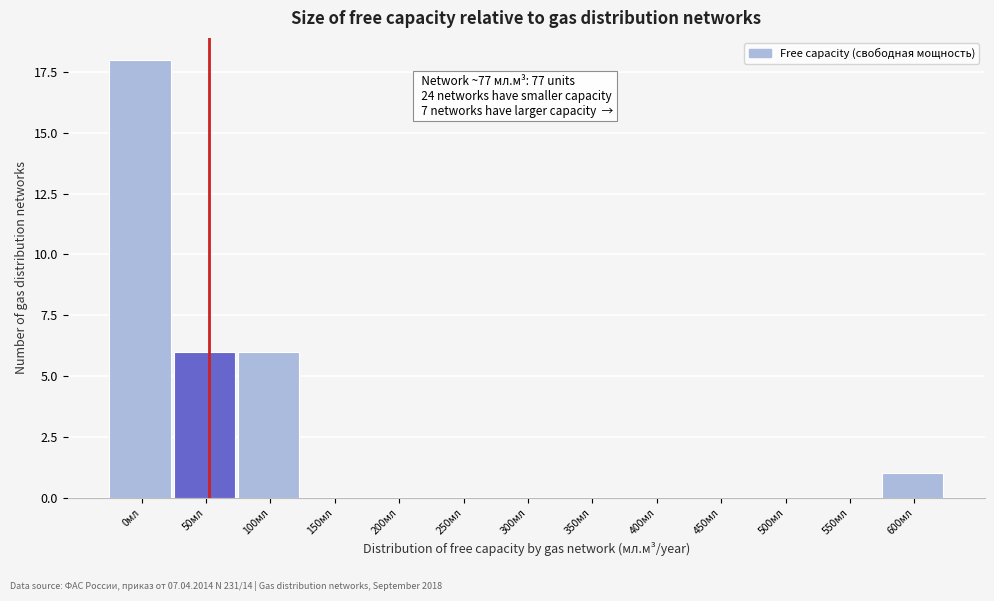

Reading left to right, what are all the values shown in this chart?

0мл=18	50мл=6	100мл=6	150мл=0	200мл=0	250мл=0	300мл=0	350мл=0	400мл=0	450мл=0	500мл=0	550мл=0	600мл=1